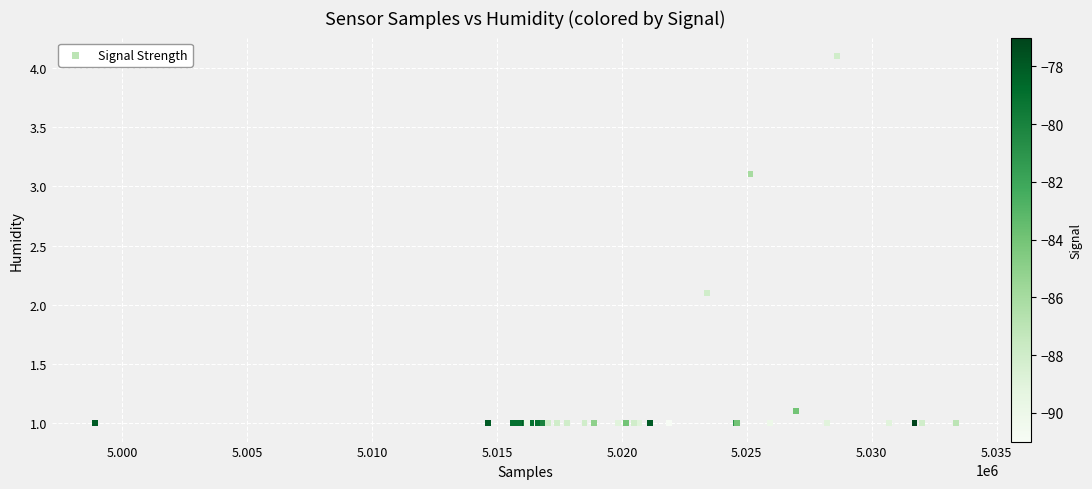

What Y value in the scatter plot is closest to 2?

2.1